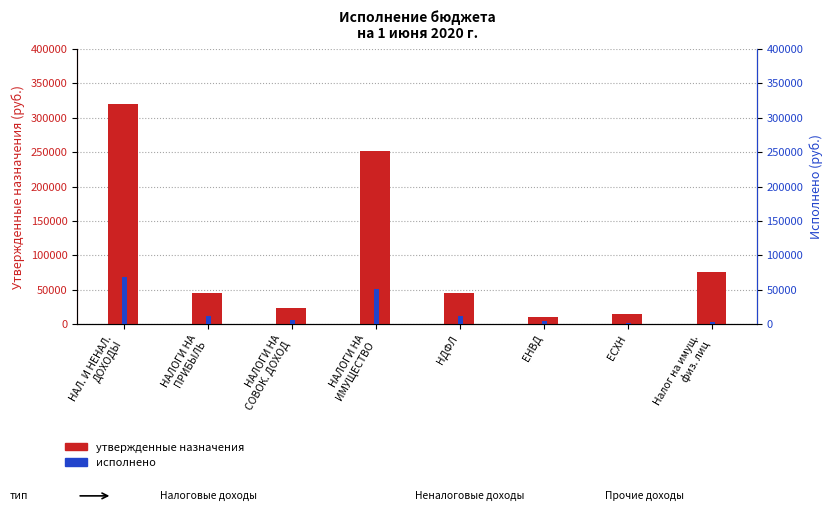

At which label does Утвержденные назначения first exceed 45000?

НАЛ. И НЕНАЛ.
ДОХОДЫ